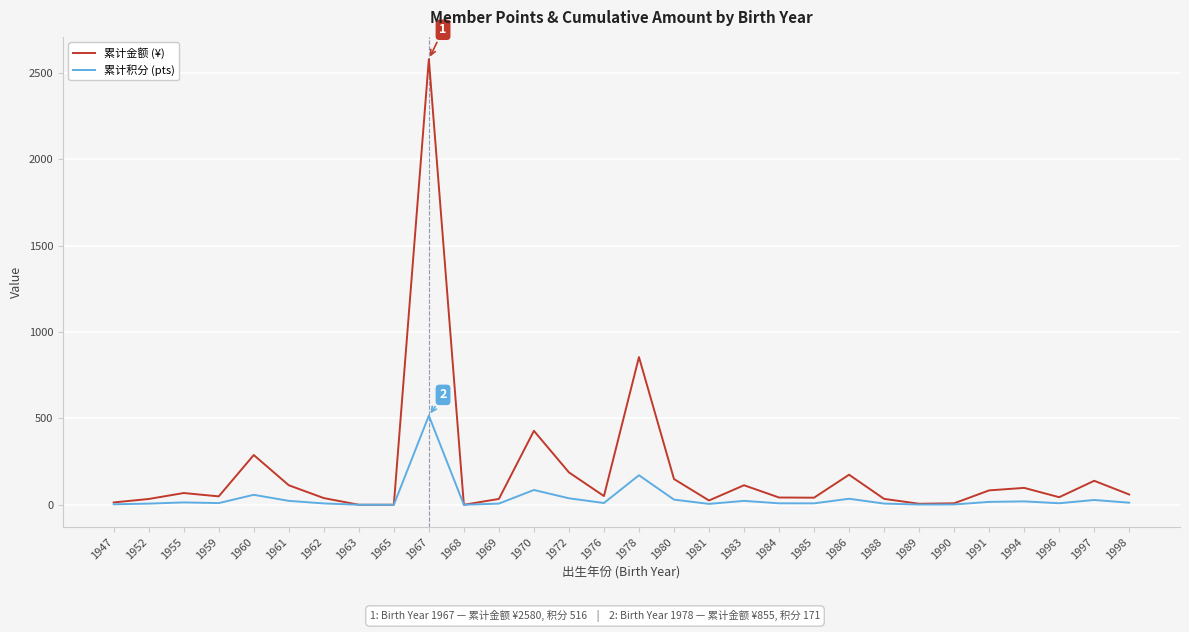

How many lines are shown in the chart?

2